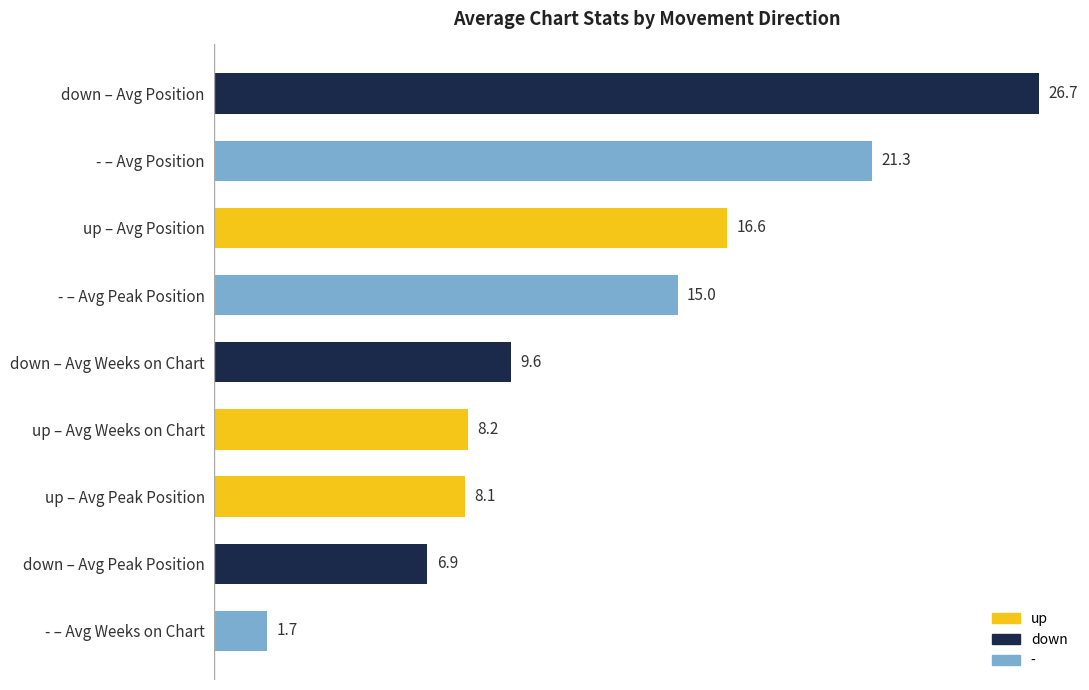

Is it true that the value at - – Avg Position is 29.3?

False